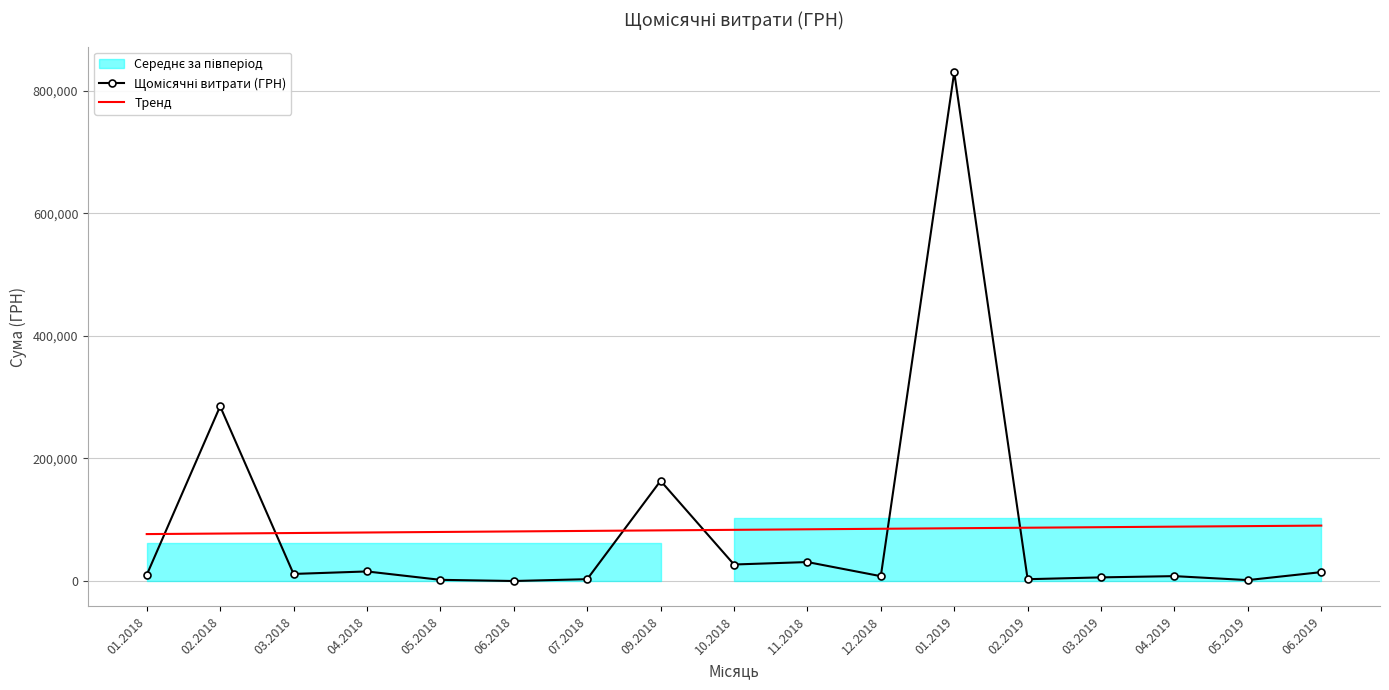

At which label does Щомісячні витрати (ГРН) first exceed 9956?

01.2018